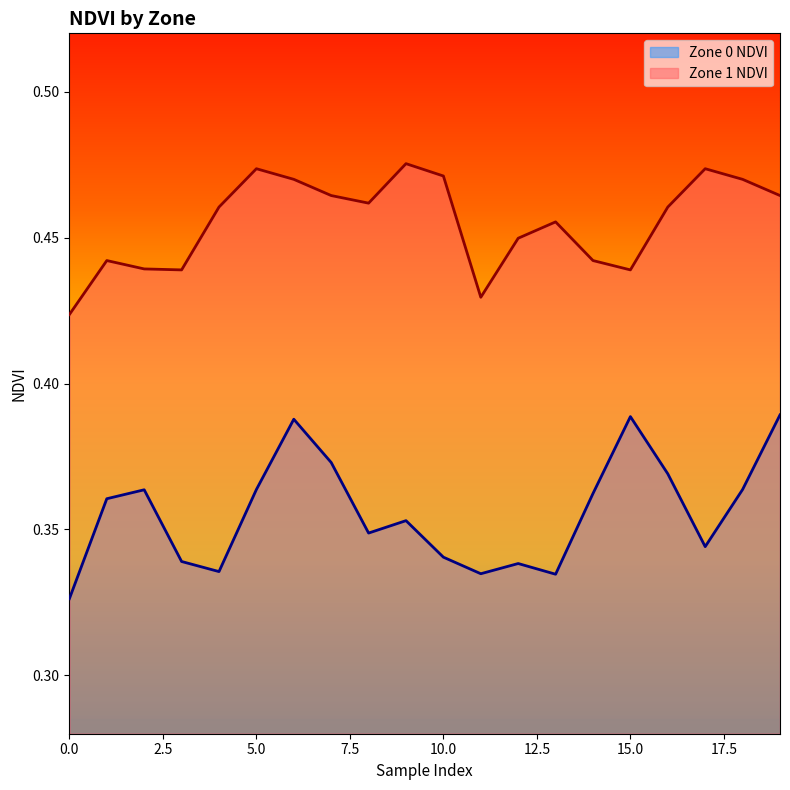

What is the difference between the second highest and second lowest values in the Zone 0 NDVI series?

0.1